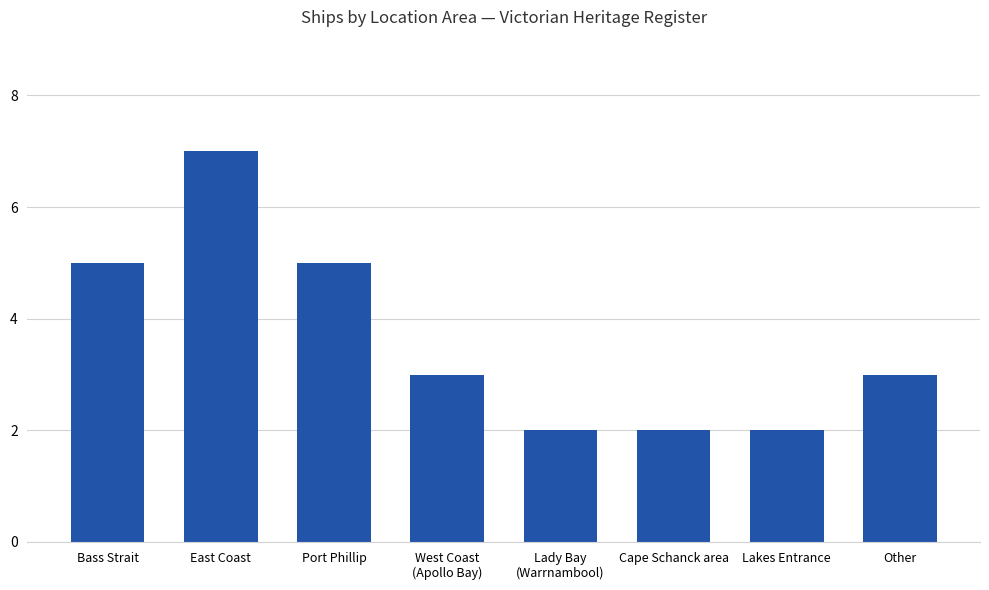

What is the label of the 6th bar from the left?

Cape Schanck area